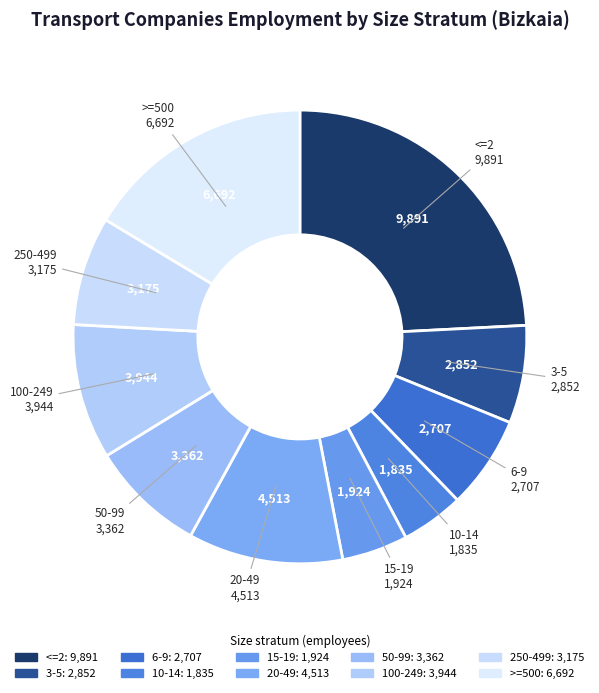

Which slice is the largest?

<=2